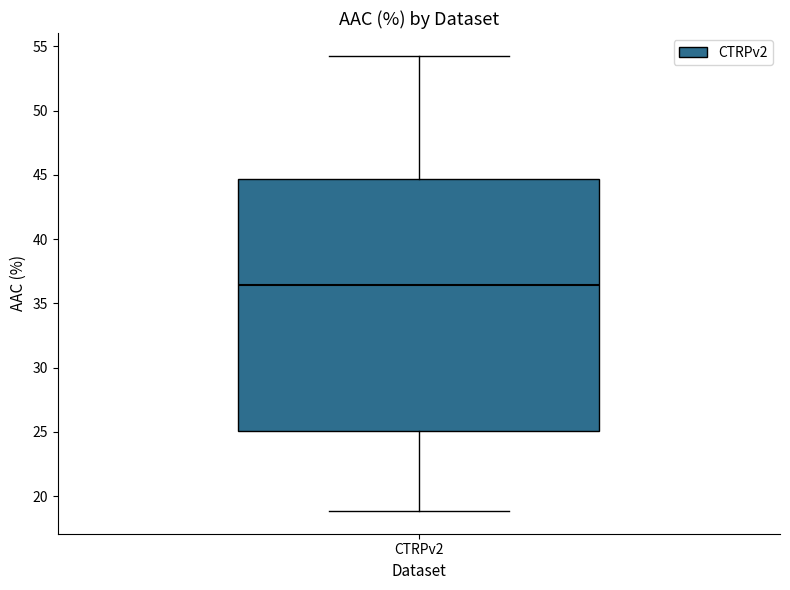

Read this box plot against the y-axis: the position of the median line, the range covered by the box, and the ends of both whiskers. The values are not printed on the chart, so give them approximately, as read against the axis.

median 36.5, box 25.0 to 44.5, whiskers 19.0 to 54.5